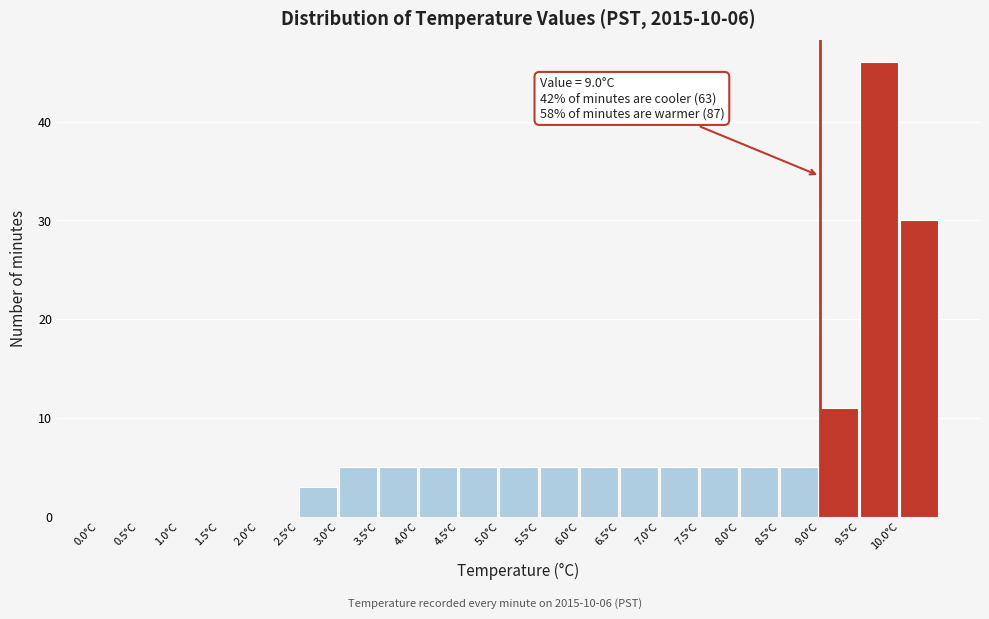

Which range on the x-axis has the tallest bar?

9.5 to 10.0